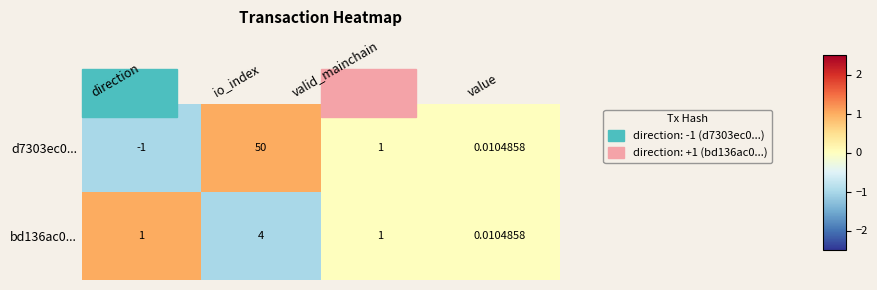

At which category is the sum across all series the highest?

io_index